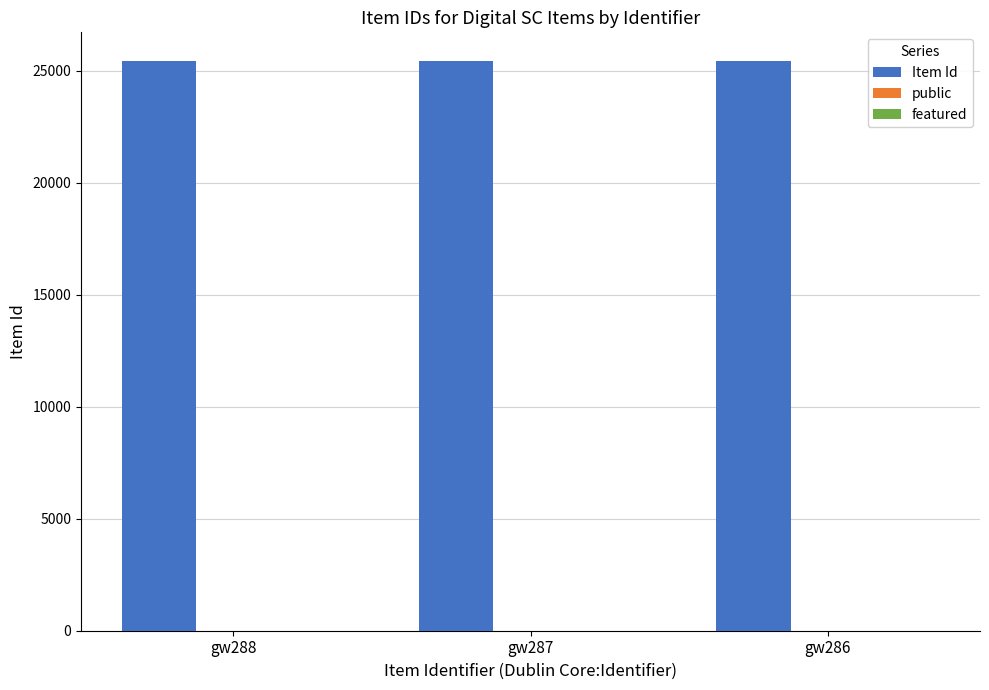

Which series has the largest total across all categories?

Item Id